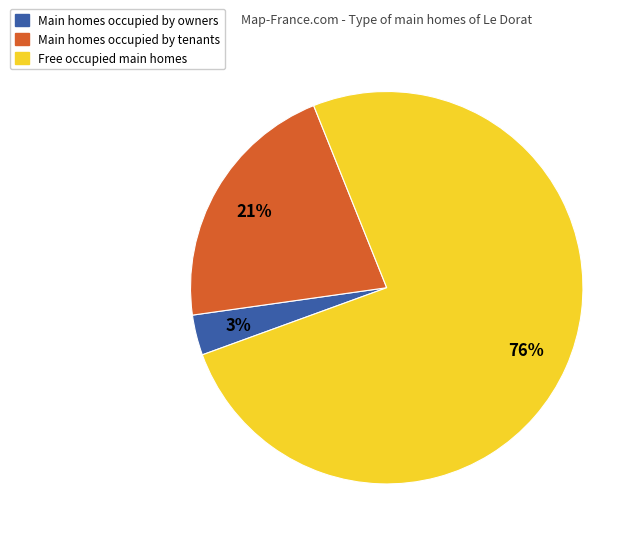

To the nearest percent, what is the average slice percentage?

33%